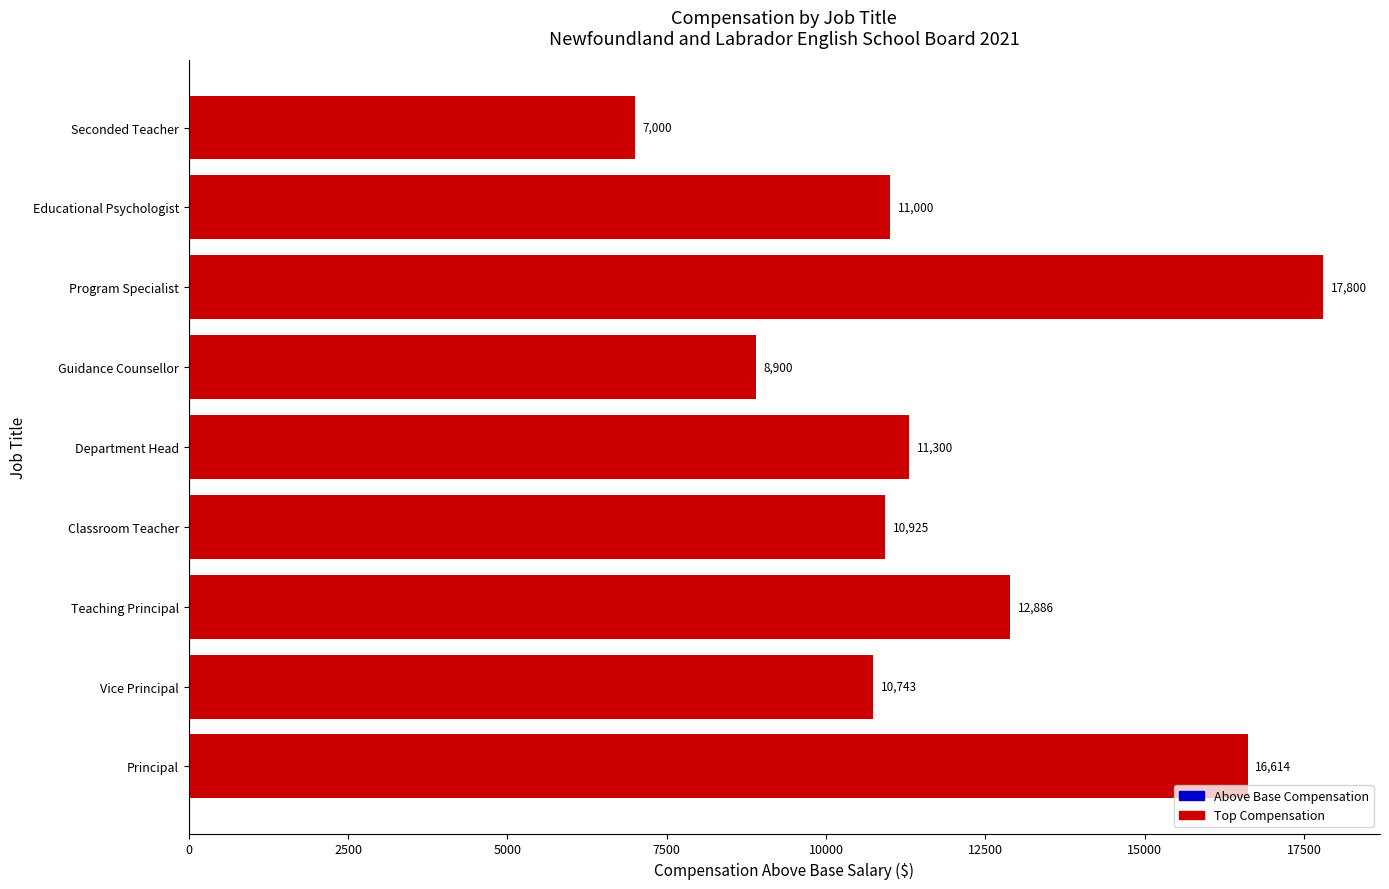

What is the change in value from Vice Principal to Classroom Teacher?

+182